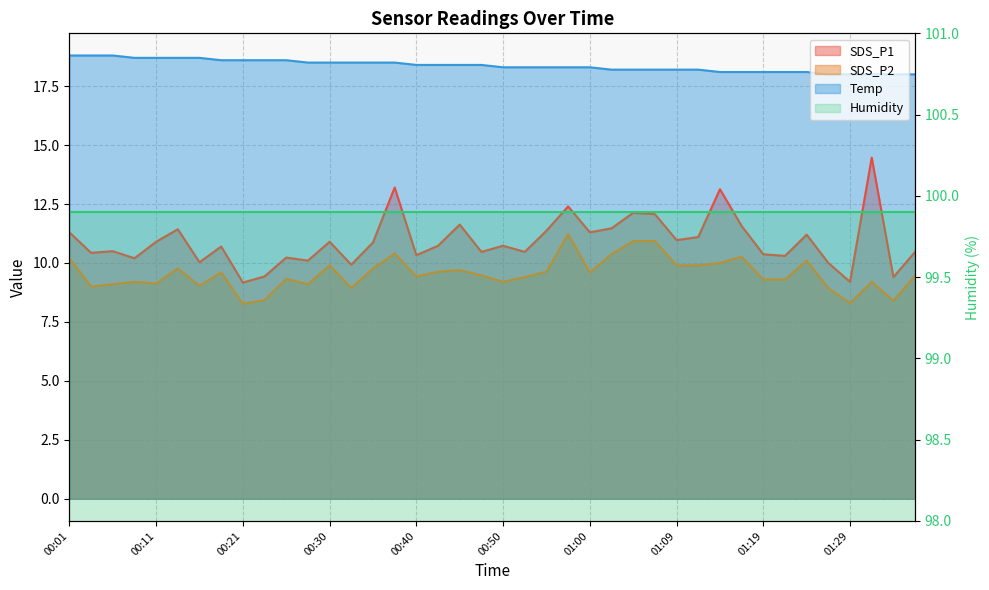

At which label is SDS_P2 closest to 9?

00:04